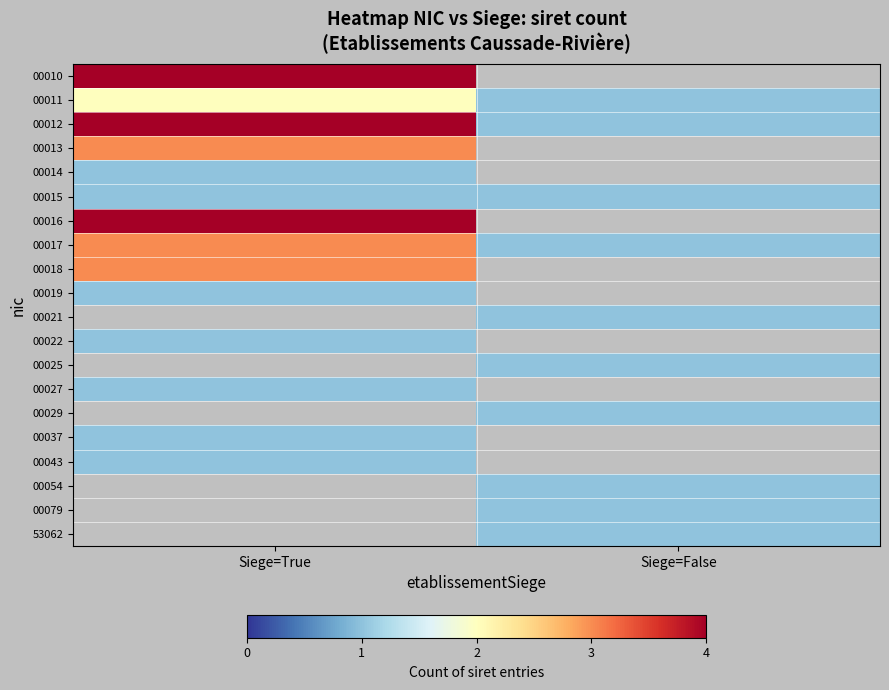

List the labels in order of 00010 value, largest first.

Siege=True, Siege=False